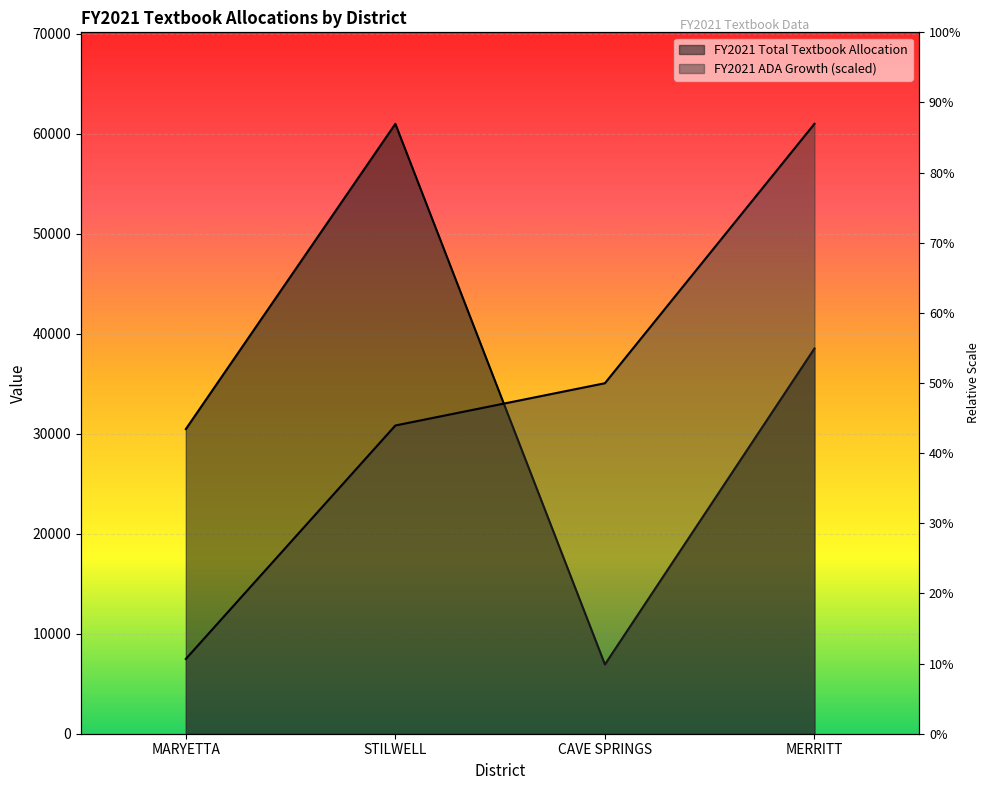

True or false: FY2021 ADA Growth has more than 2 points higher than both neighbors.

False